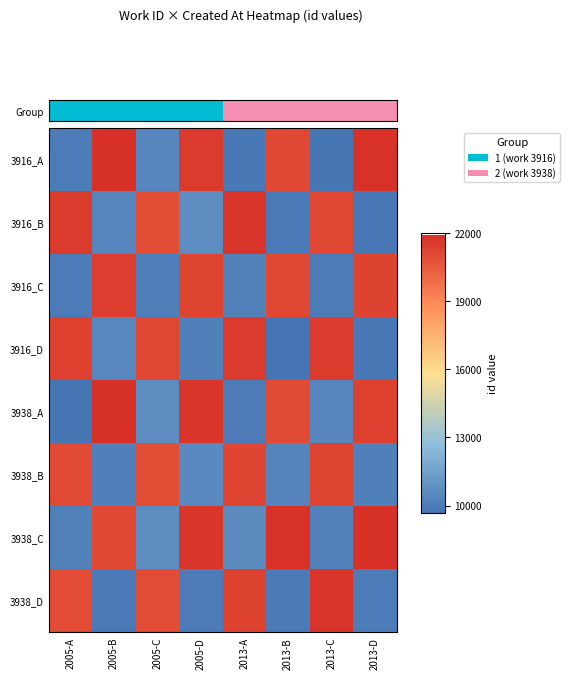

Which series has the largest range (max minus min)?

3938_A